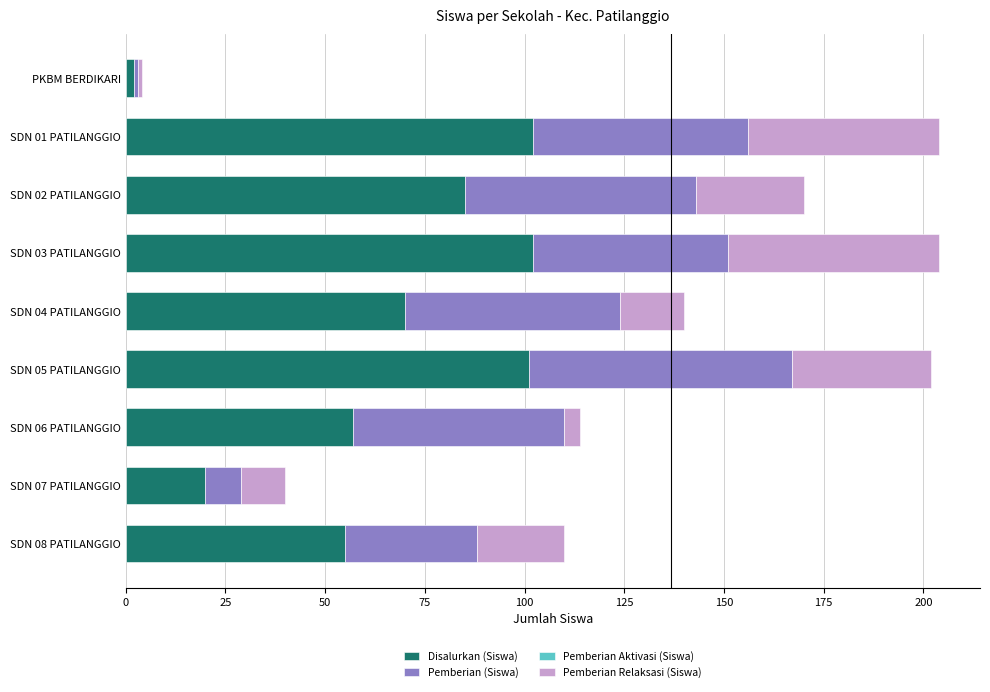

The Disalurkan (Siswa) series shows 170 at SDN 05 PATILANGGIO. True or false?

False